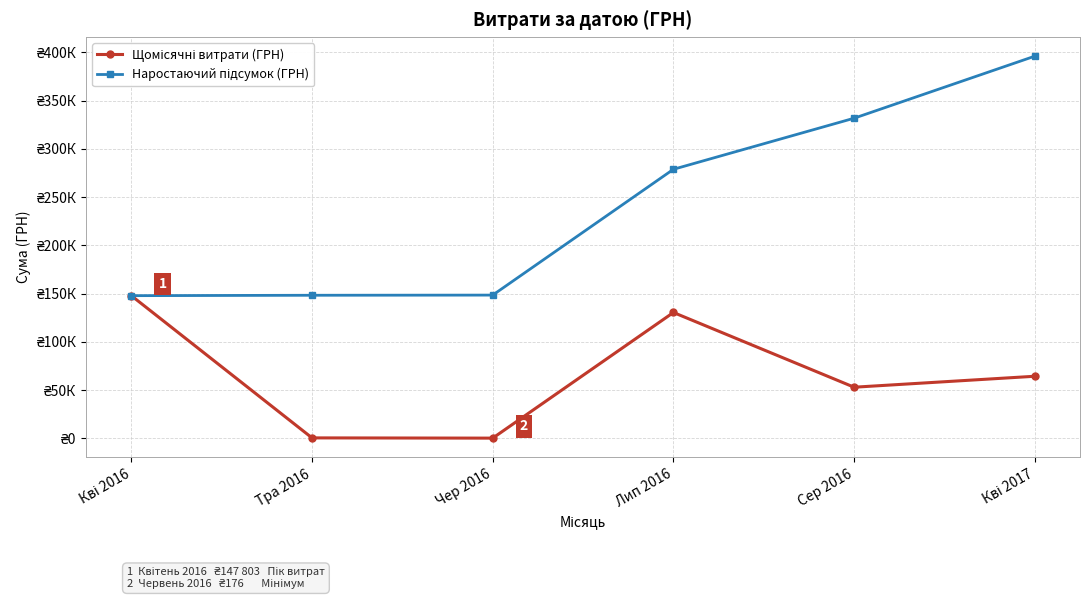

What is the difference between the Щомісячні витрати (ГРН) values at Чер 2016 and Лип 2016?

130203.7